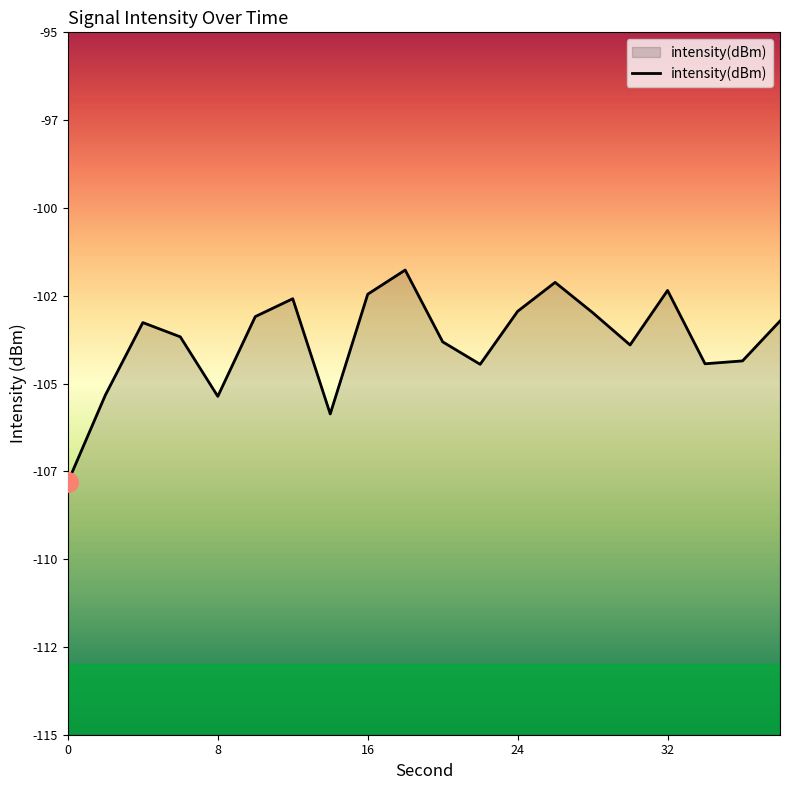

What is the greatest value displayed?

-101.8